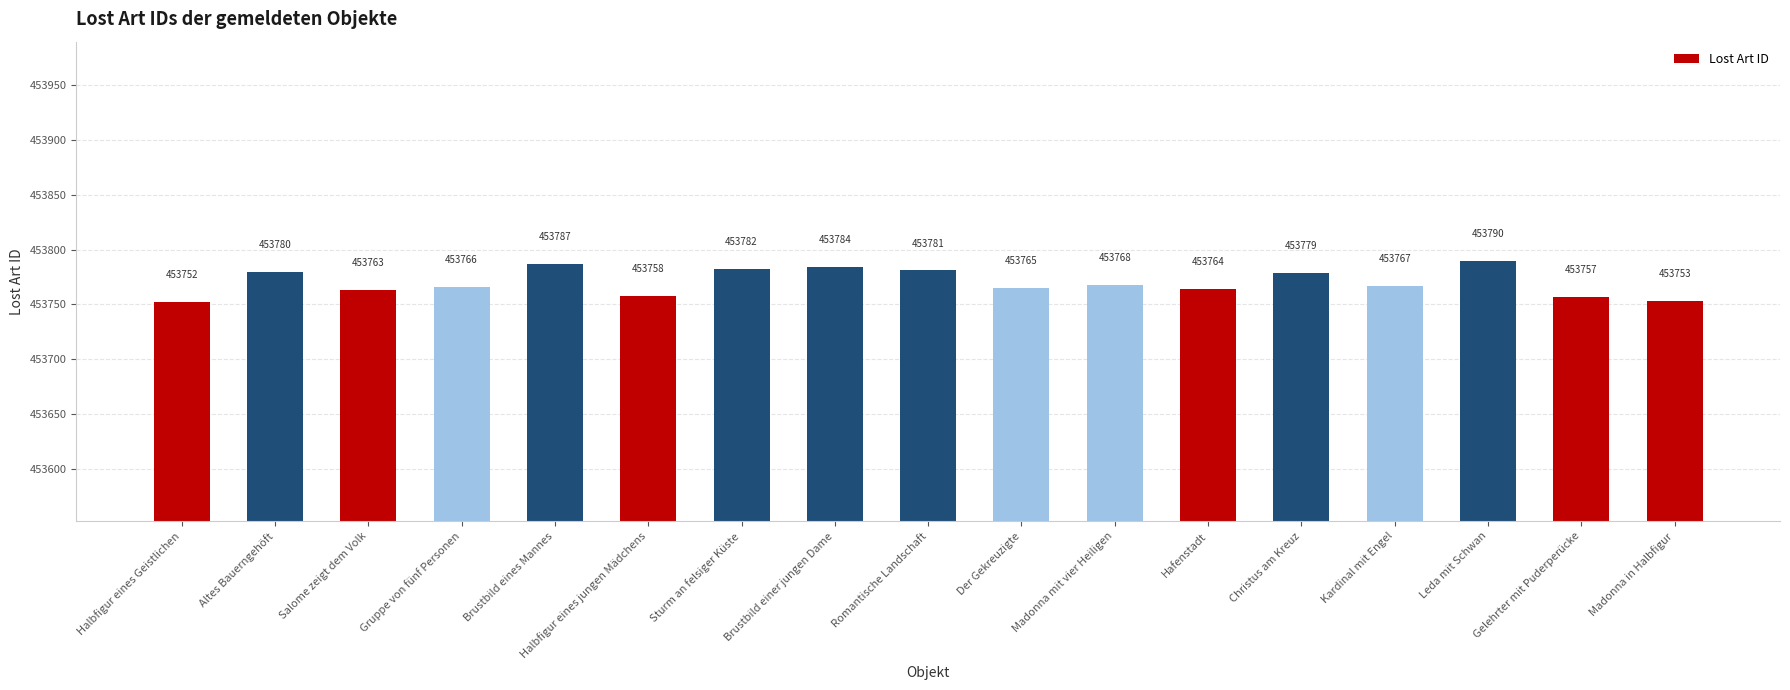

What is the sum of the values at Madonna mit vier Heiligen and Romantische Landschaft?

907549